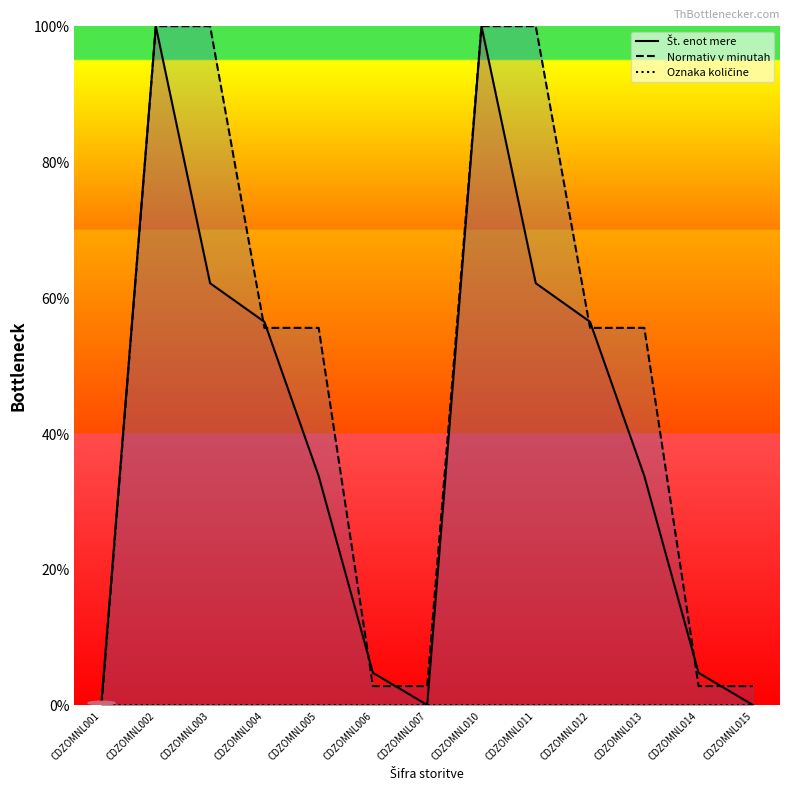

Between CDZOMNL011 and CDZOMNL012, which series saw the biggest shift?

Normativ v minutah